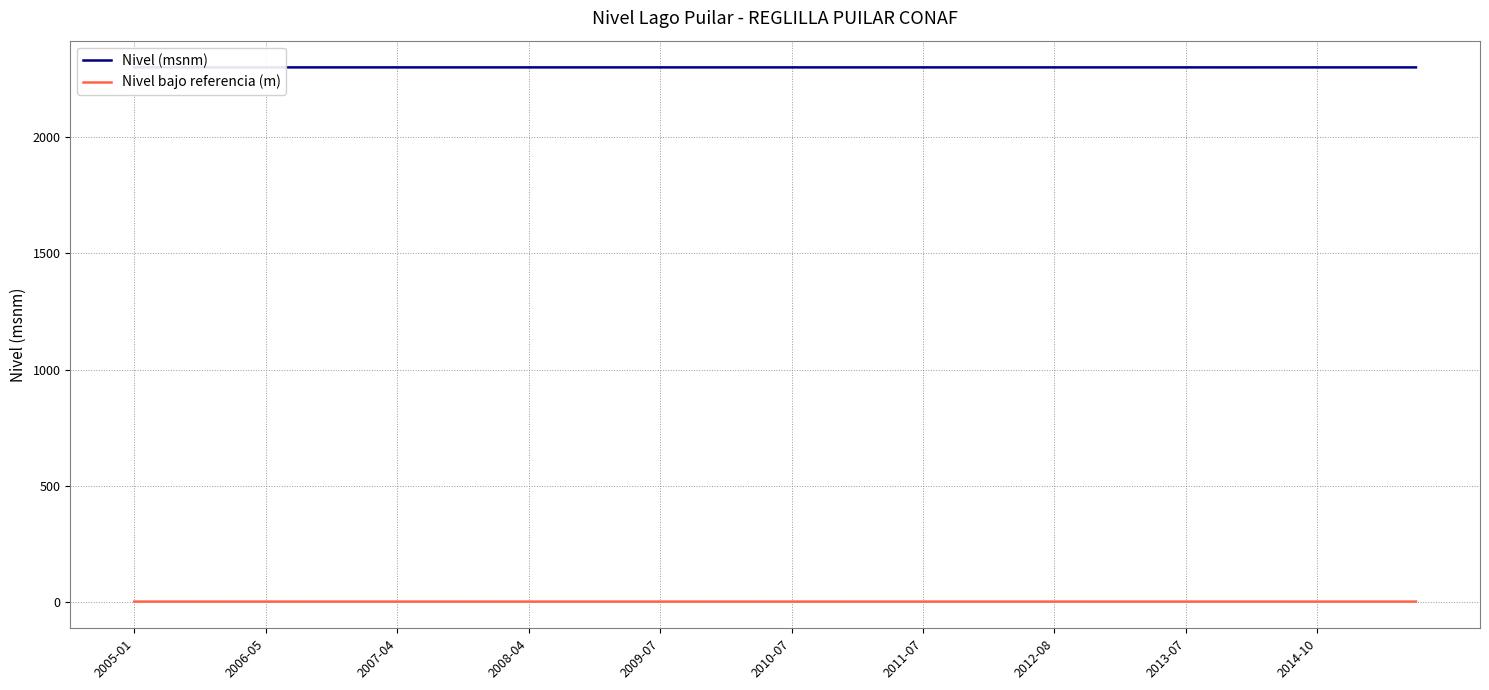

How many series are shown in this chart?

2